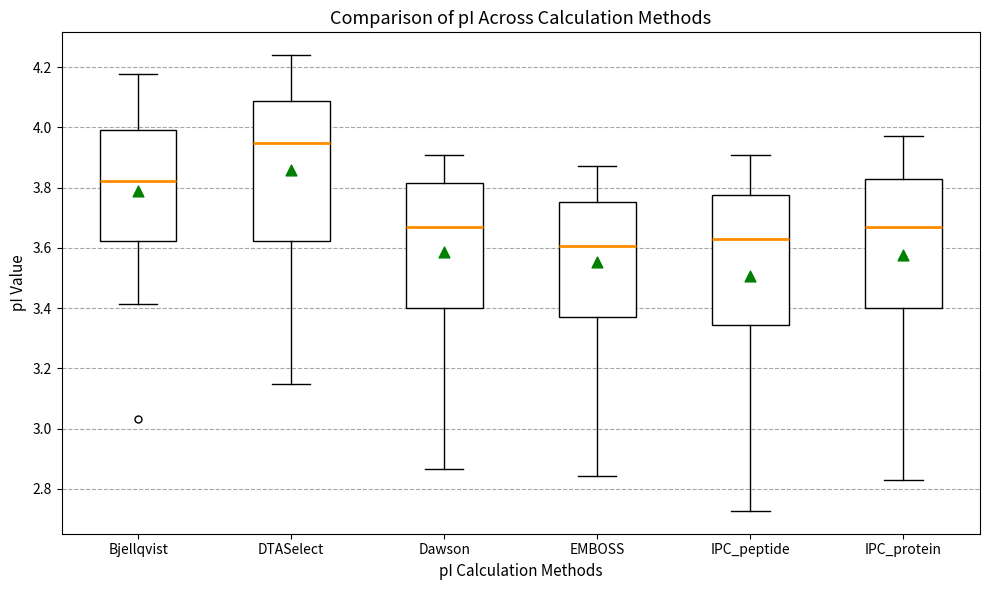

Reading left to right, read every box against the y-axis: the position of its median line, the range the box covers, and the ends of its whiskers. The values are not printed on the chart, so give them approximately, as read against the axis.

Bjellqvist: median 3.82, box 3.62 to 4.00, whiskers 3.42 to 4.18
DTASelect: median 3.94, box 3.62 to 4.08, whiskers 3.14 to 4.24
Dawson: median 3.66, box 3.40 to 3.82, whiskers 2.86 to 3.92
EMBOSS: median 3.60, box 3.36 to 3.76, whiskers 2.84 to 3.88
IPC_peptide: median 3.64, box 3.34 to 3.78, whiskers 2.72 to 3.92
IPC_protein: median 3.66, box 3.40 to 3.82, whiskers 2.82 to 3.98